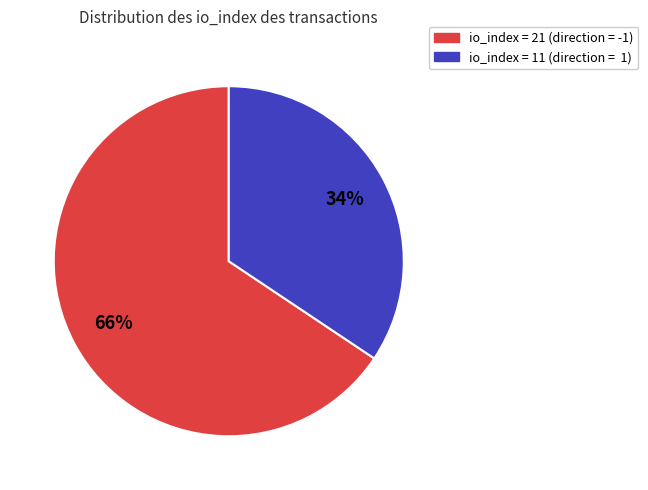

Combined, do io_index = 11 (direction = 1) and io_index = 21 (direction = -1) account for over 50%?

Yes